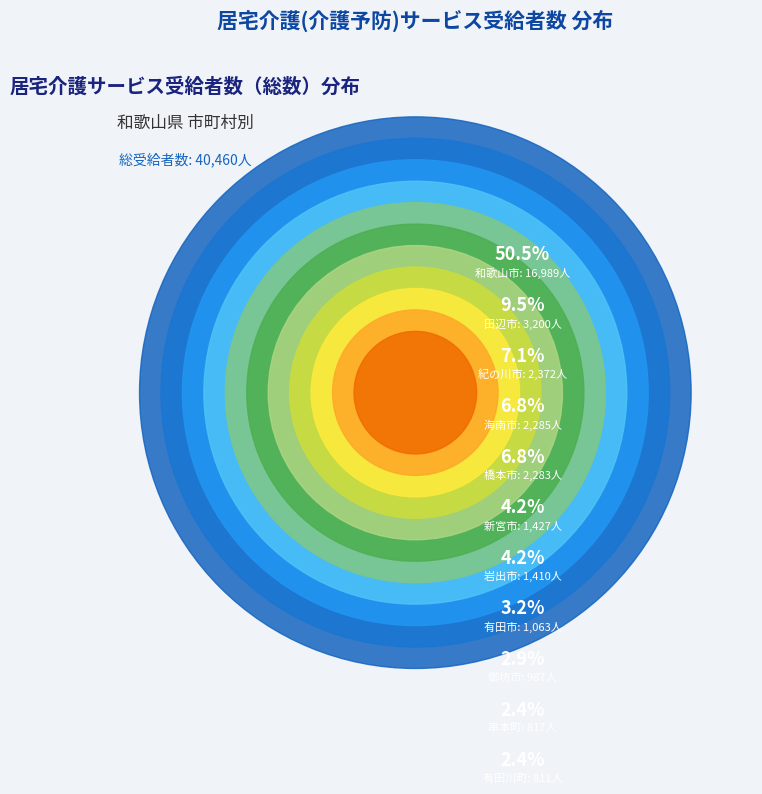

Which category has the biggest portion of the pie?

和歌山市